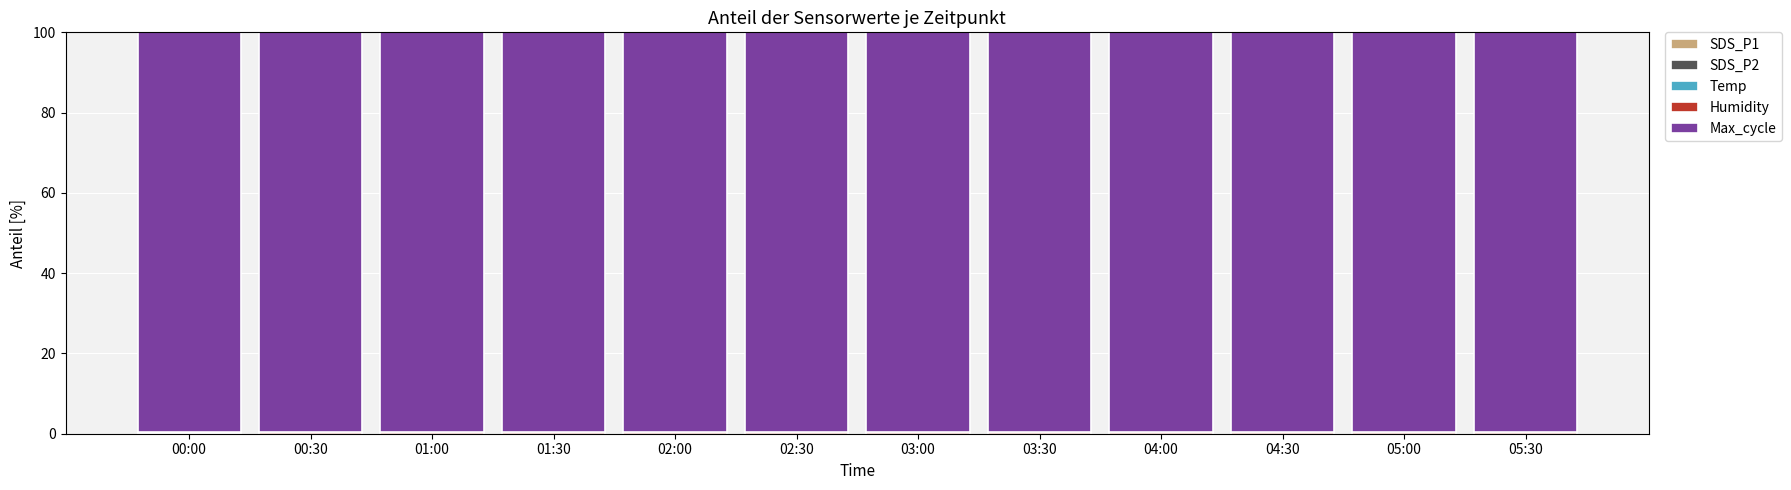

What is the total value across all series at 05:00?

100.0